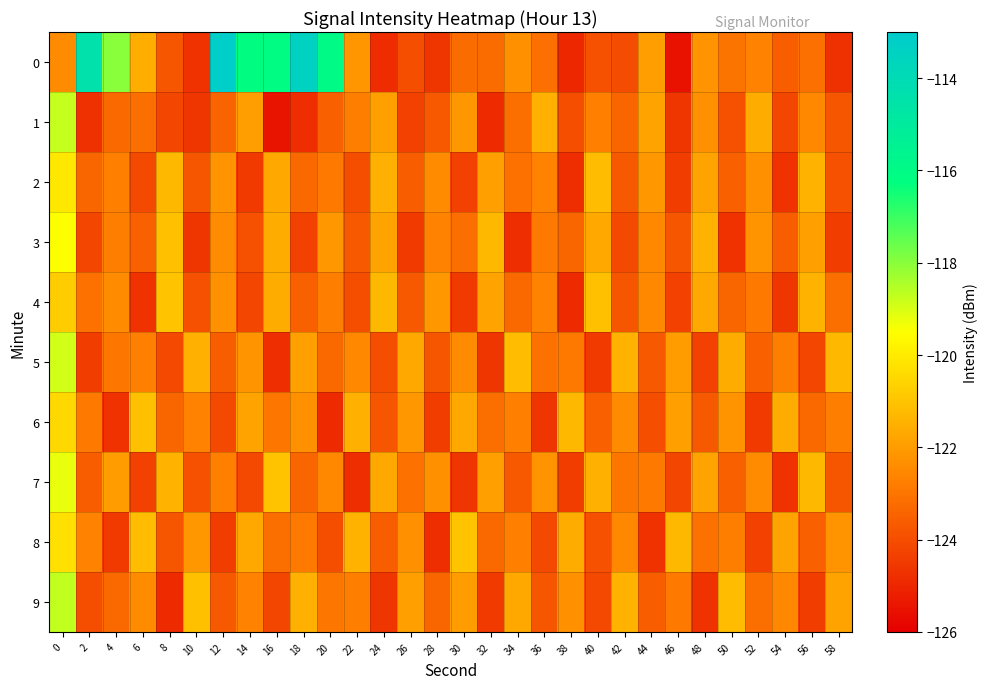

What is the difference between the highest and lowest values at 8?

3.9